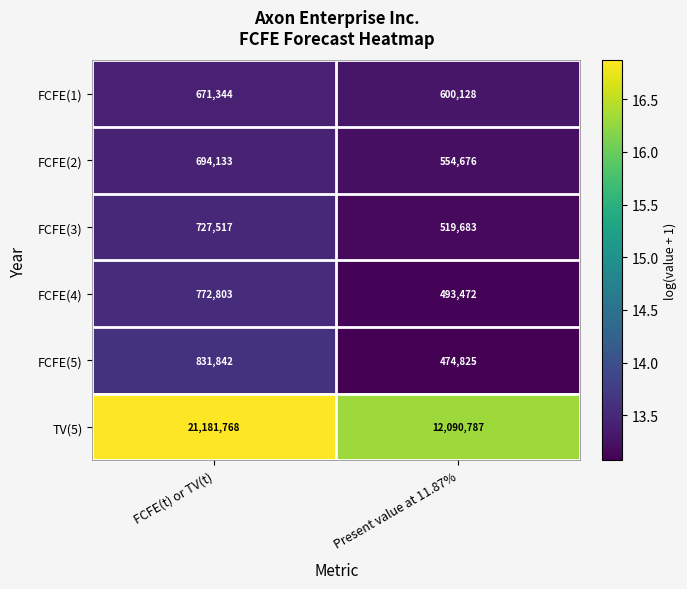

Reading left to right, transcribe all the data shown in this chart.

FCFE(1): 671344	600128
FCFE(2): 694133	554676
FCFE(3): 727517	519683
FCFE(4): 772803	493472
FCFE(5): 831842	474825
TV(5): 21181768	12090787